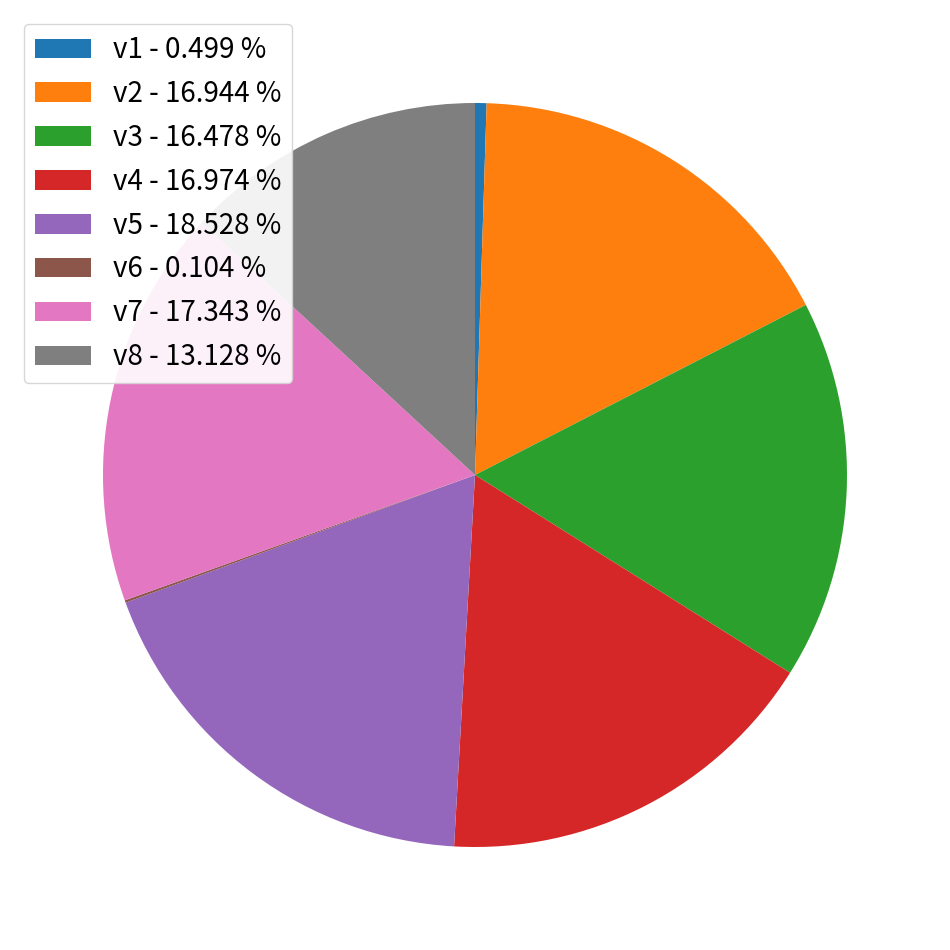

What is the largest slice in the pie chart?

v5